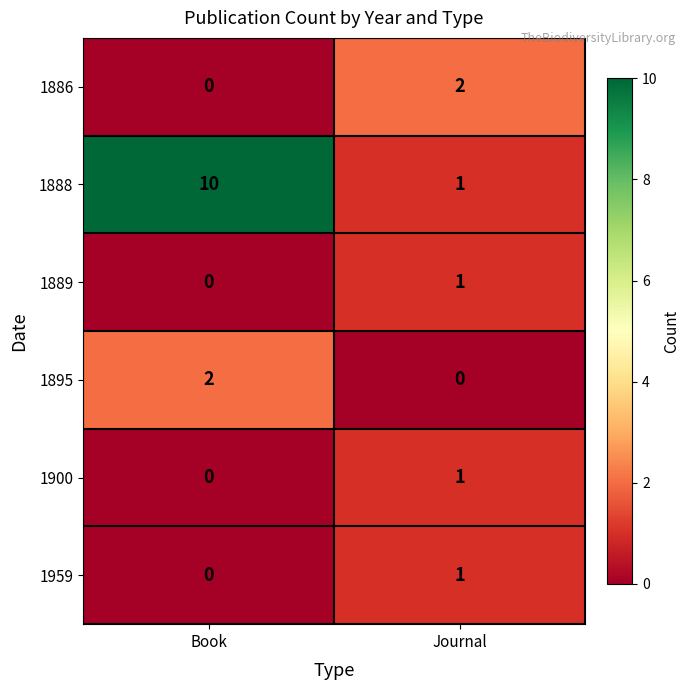

Reading left to right, what are all the values shown in this chart?

1886: Book=0	Journal=2
1888: Book=10	Journal=1
1889: Book=0	Journal=1
1895: Book=2	Journal=0
1900: Book=0	Journal=1
1959: Book=0	Journal=1